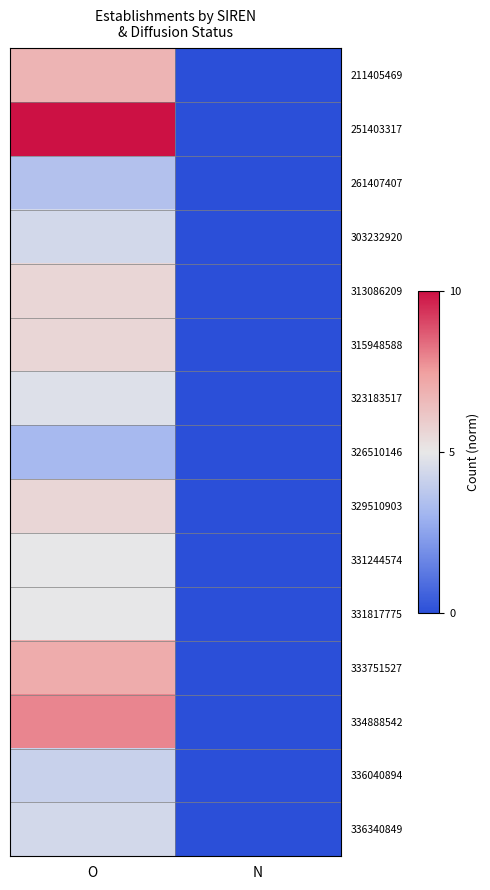

How many categories are shown in the chart?

2